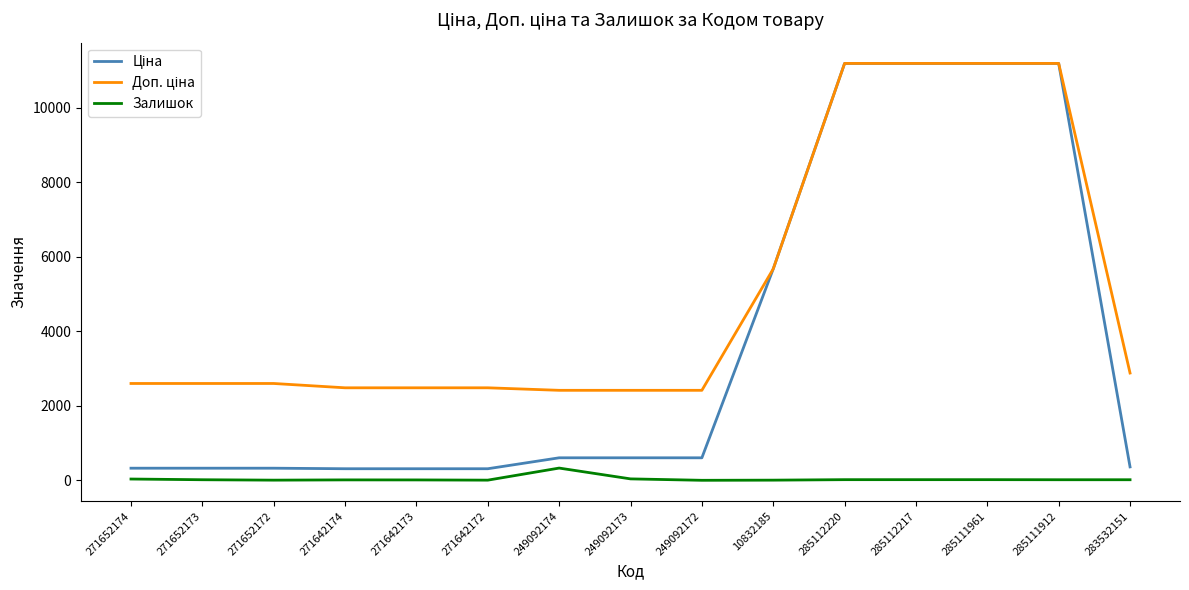

What is the difference between the highest and lowest values at 249092174?

2086.8